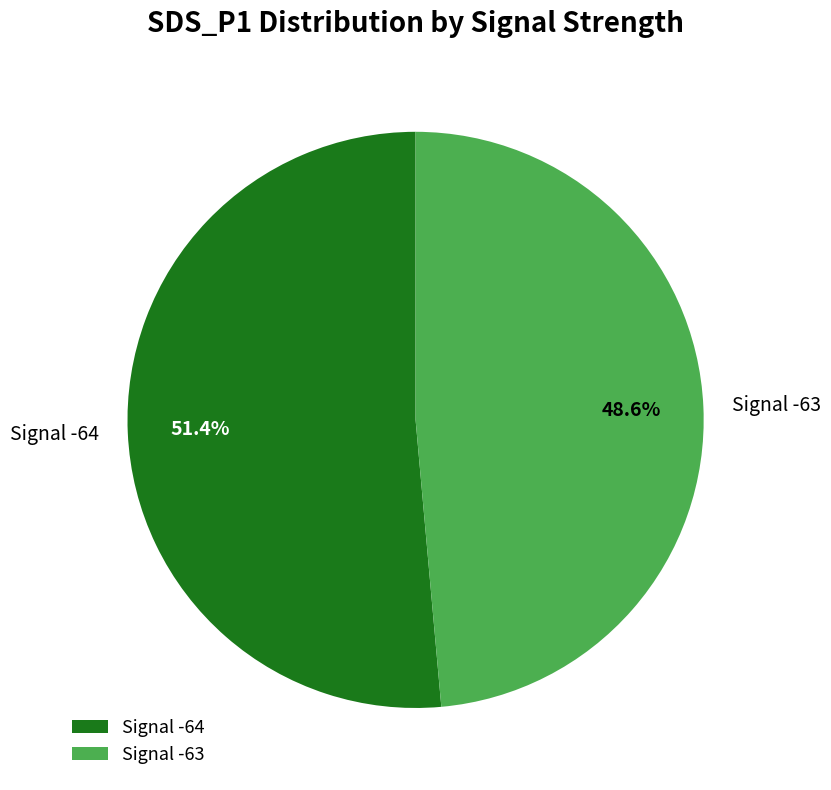

Which slice represents more than half of the pie?

Signal -64